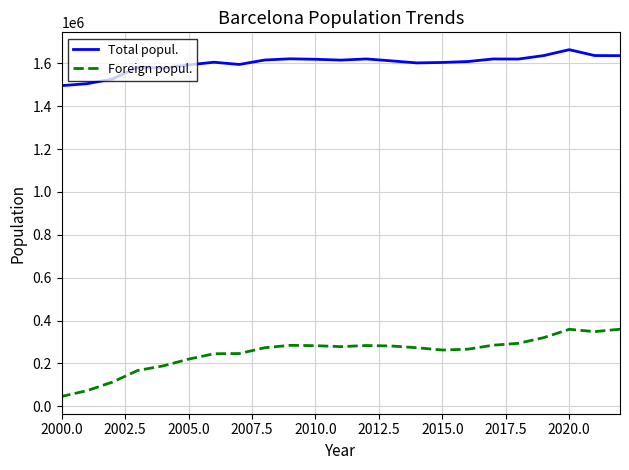

What are all the series names shown in the legend?

Total popul., Foreign popul.